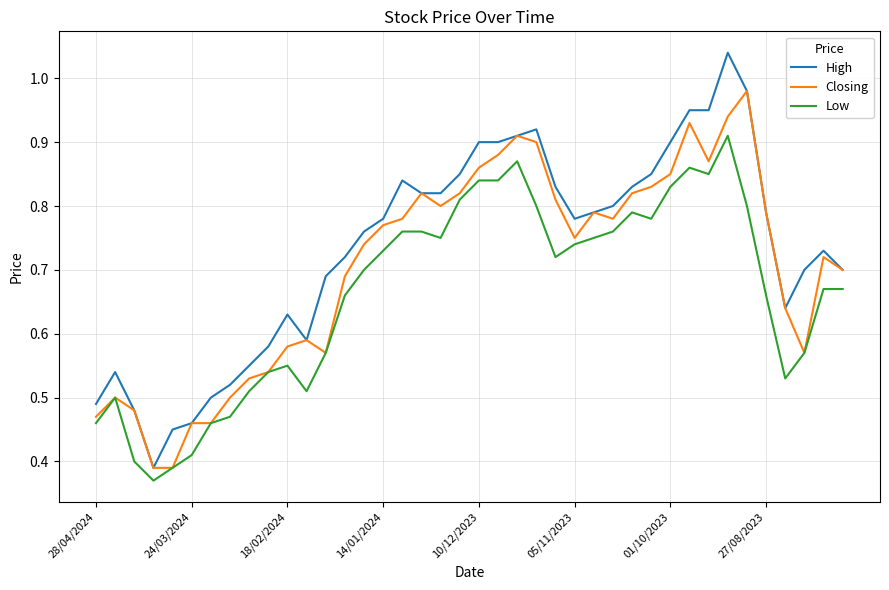

List the series in order of their overall mean, lowest first.

Low, Closing, High